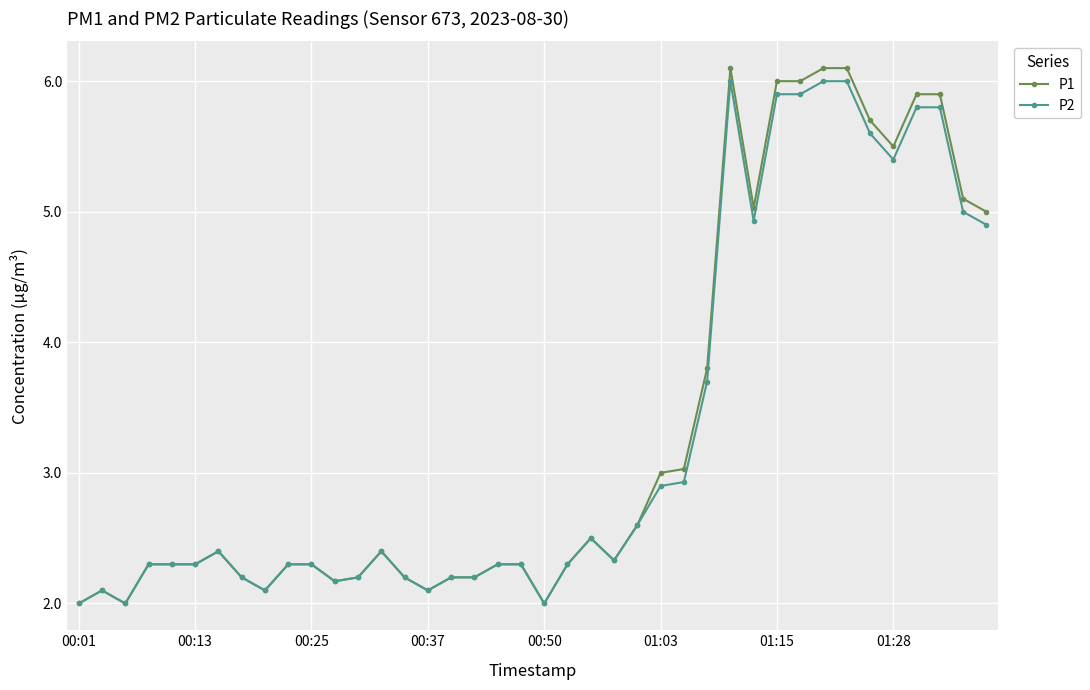

What is the value of the P2 point at the 22nd from the left?

2.3